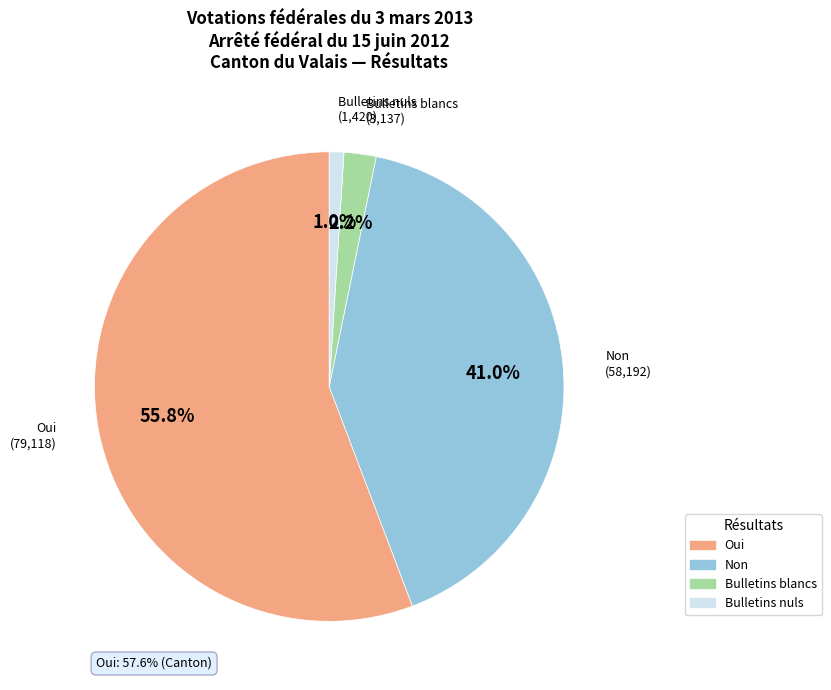

To the nearest percent, what is the difference between the largest and smallest slice percentages?

55%